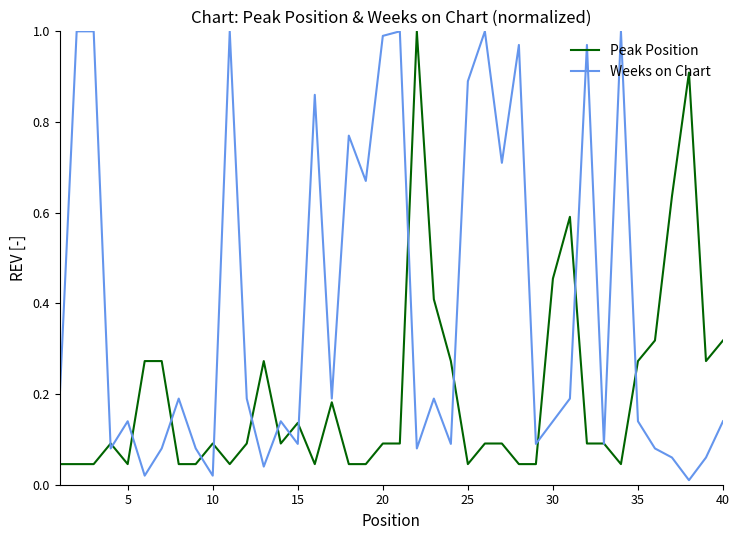

What is the sum of all Peak Position values?

8.1